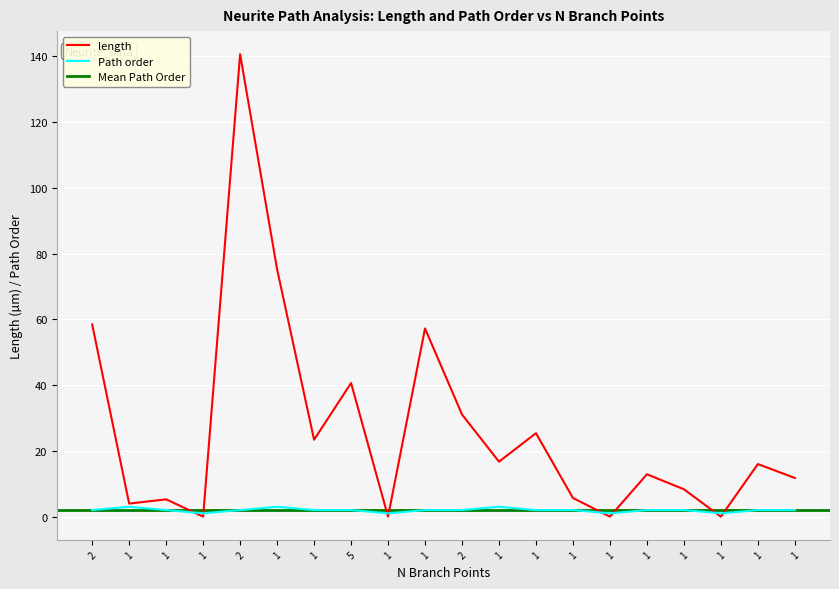

True or false: Path order and length intersect in this chart.

True